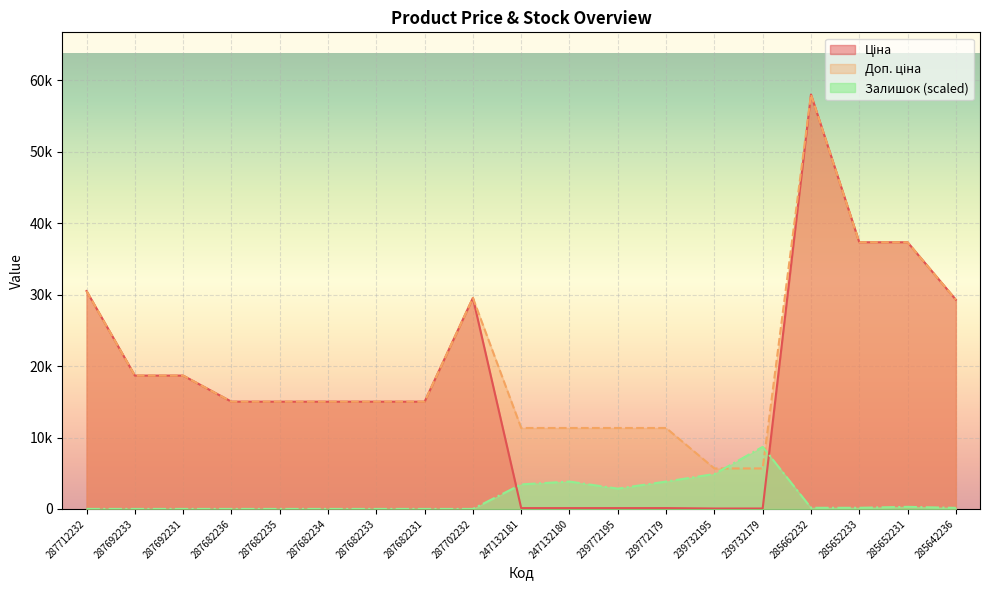

Which category has the lowest value across all series?

287712232